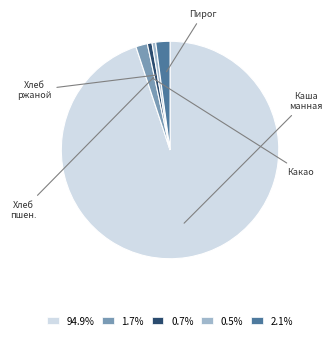

Is there any slice that represents more than half of the pie?

Yes